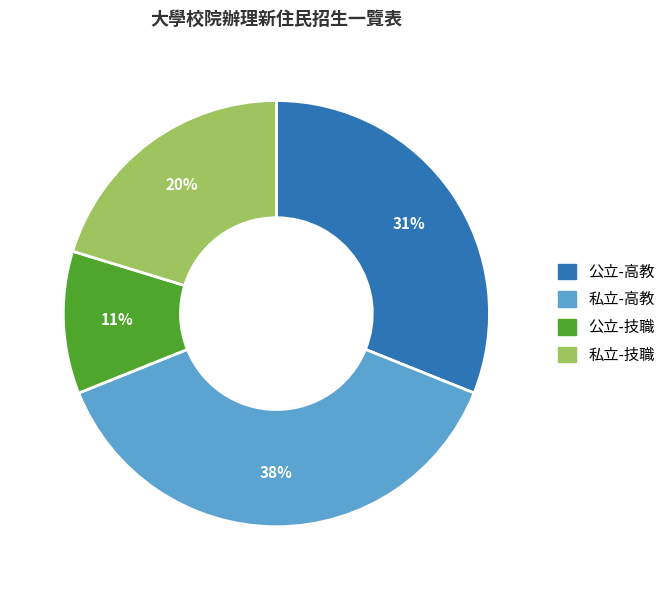

To the nearest percent, what percentage of the pie is 私立-高教?

38%